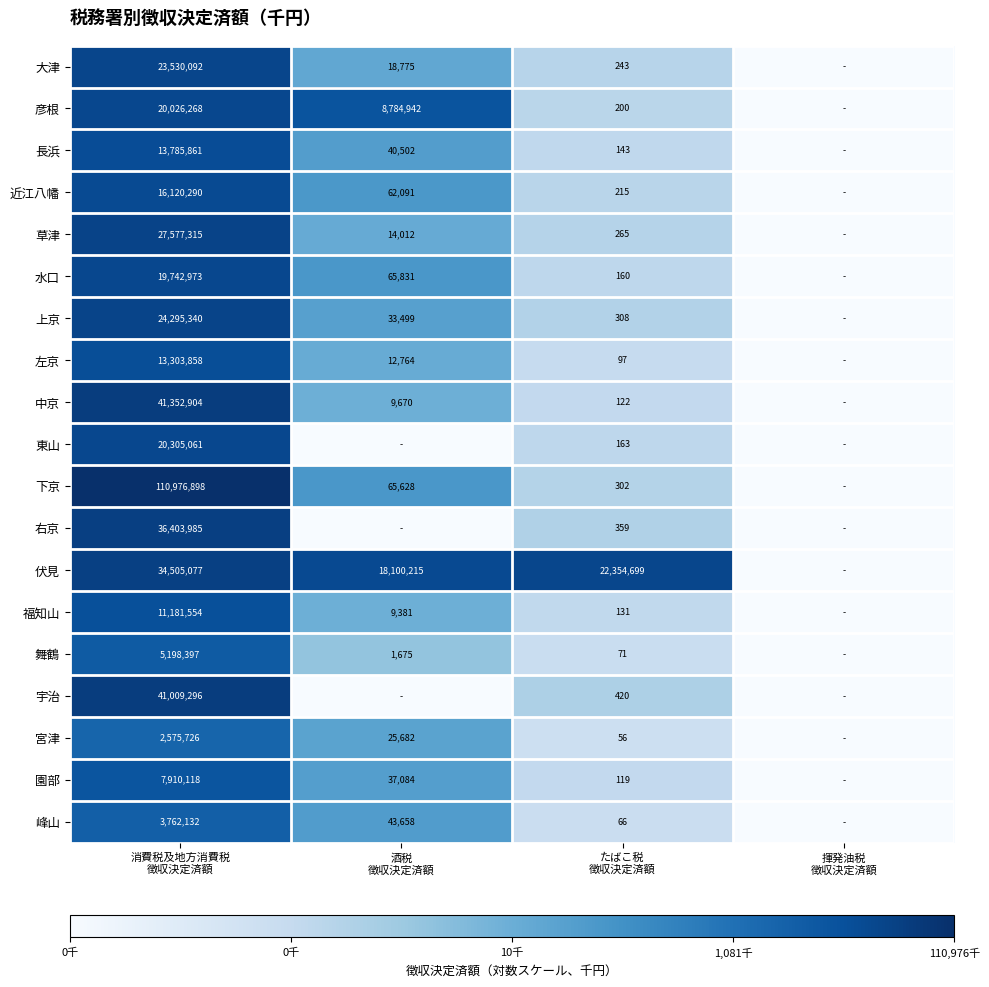

The 中京 series shows 0.0 at 揮発油税 徴収決定済額. True or false?

True